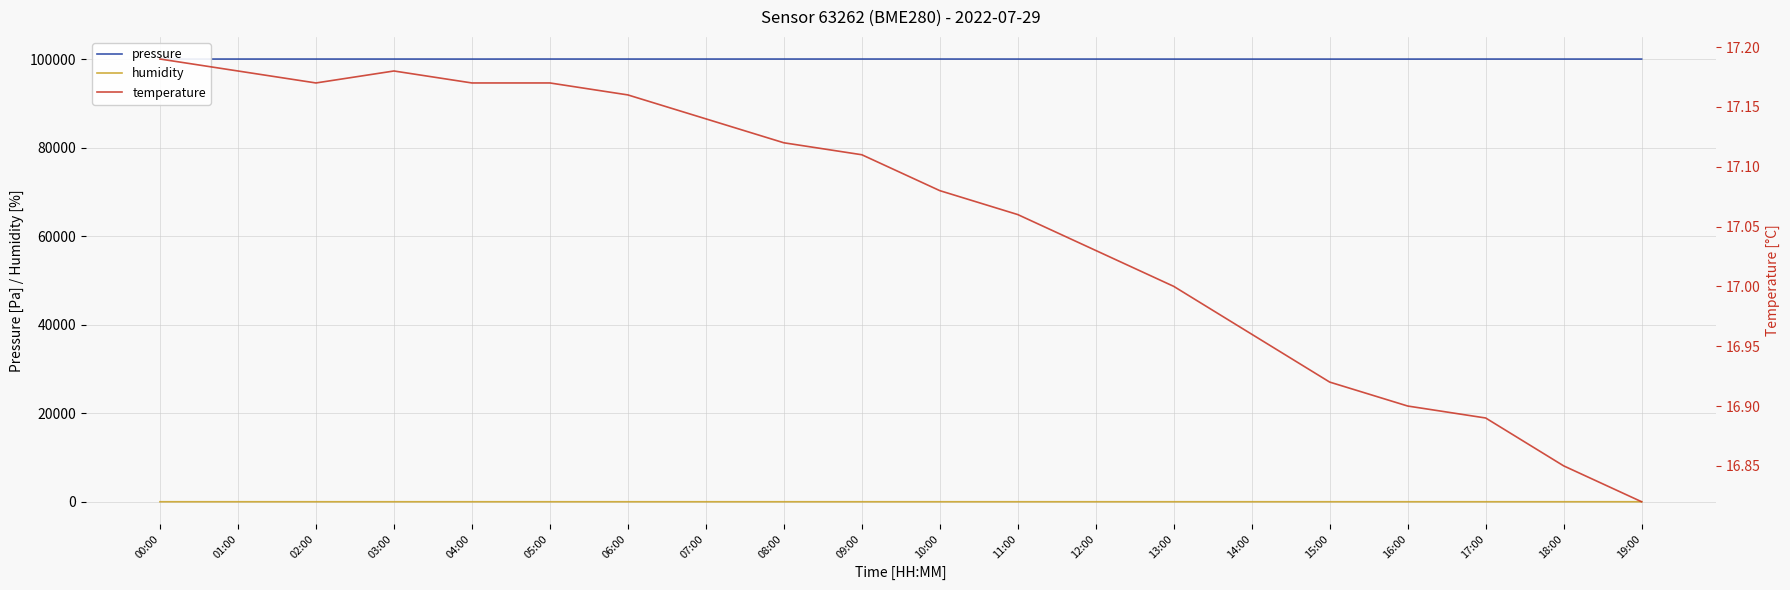

Reading right to left, what are all the values shown in this chart?

pressure: 19:00=99991.1	18:00=99990.5	17:00=99993.0	16:00=99986.1	15:00=99983.7	14:00=99984.7	13:00=99984.7	12:00=99990.2	11:00=99991.2	10:00=99996.8	09:00=99999.2	08:00=99996.6	07:00=99994.9	06:00=99994.4	05:00=99998.4	04:00=99989.8	03:00=99994.7	02:00=99993.0	01:00=99995.3	00:00=99992.8
humidity: 19:00=51.2	18:00=51.4	17:00=51.1	16:00=51.0	15:00=50.7	14:00=50.7	13:00=50.6	12:00=50.5	11:00=50.4	10:00=50.5	09:00=50.3	08:00=50.0	07:00=50.0	06:00=50.3	05:00=50.2	04:00=50.2	03:00=50.1	02:00=50.2	01:00=50.6	00:00=50.7
temperature: 19:00=16.8	18:00=16.9	17:00=16.9	16:00=16.9	15:00=16.9	14:00=17.0	13:00=17.0	12:00=17.0	11:00=17.1	10:00=17.1	09:00=17.1	08:00=17.1	07:00=17.1	06:00=17.2	05:00=17.2	04:00=17.2	03:00=17.2	02:00=17.2	01:00=17.2	00:00=17.2